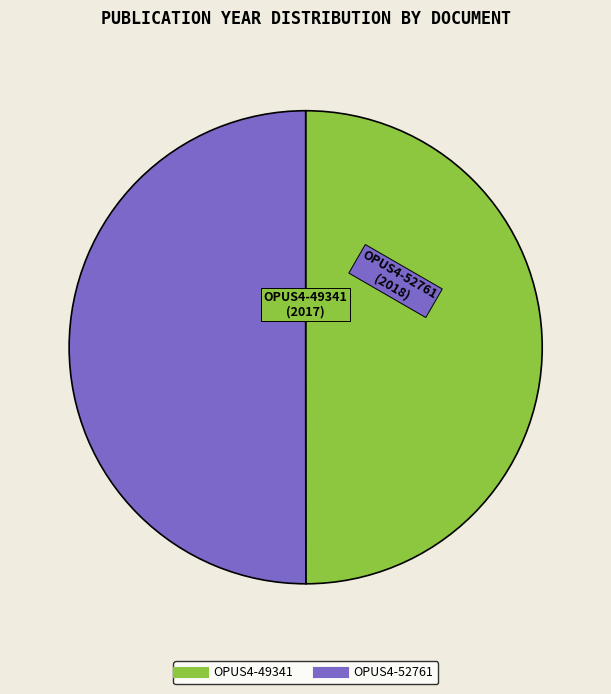

Is the sum of OPUS4-49341 and OPUS4-52761 greater than half?

Yes